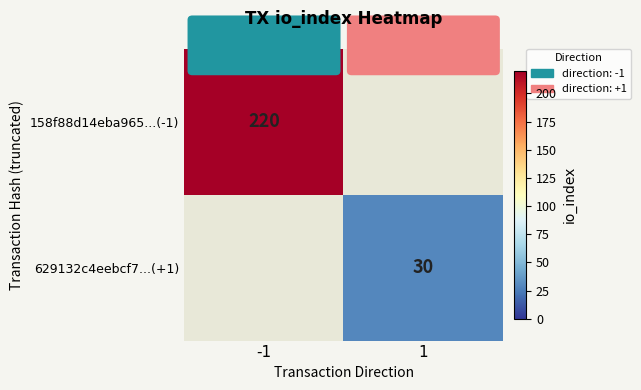

Which label corresponds to the largest value in the chart?

-1